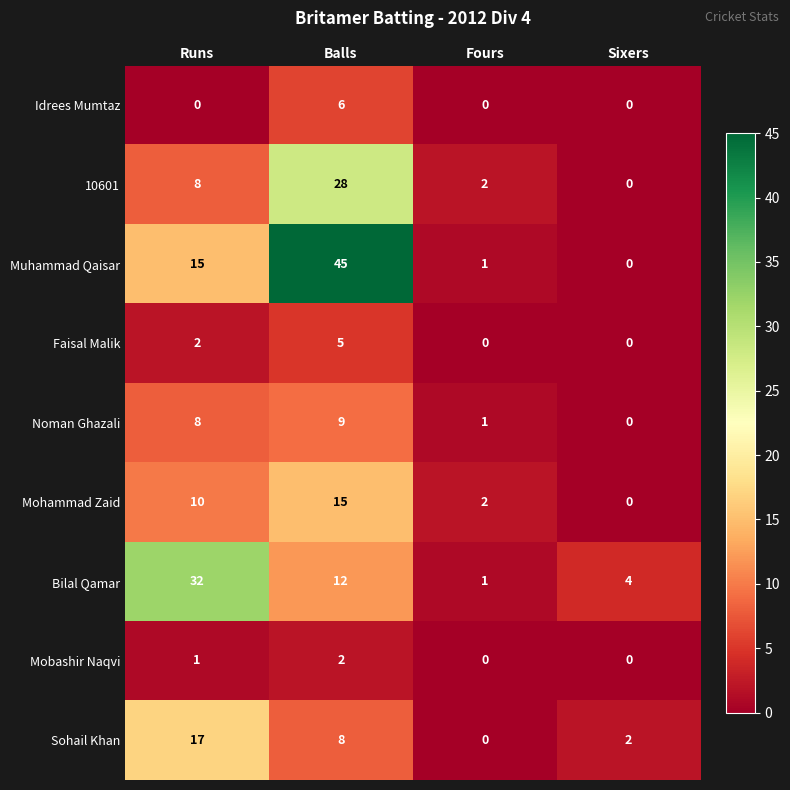

At how many categories does at least one series exceed 41?

1